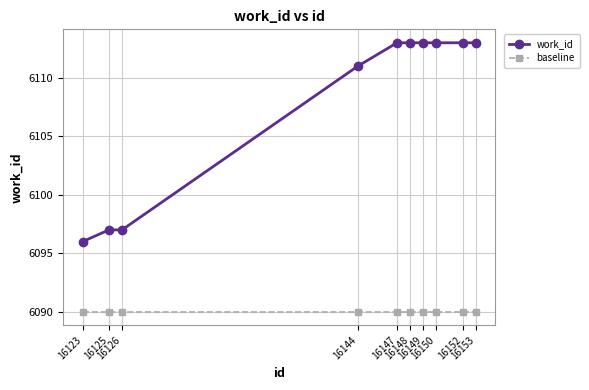

How many lines are shown in the chart?

2